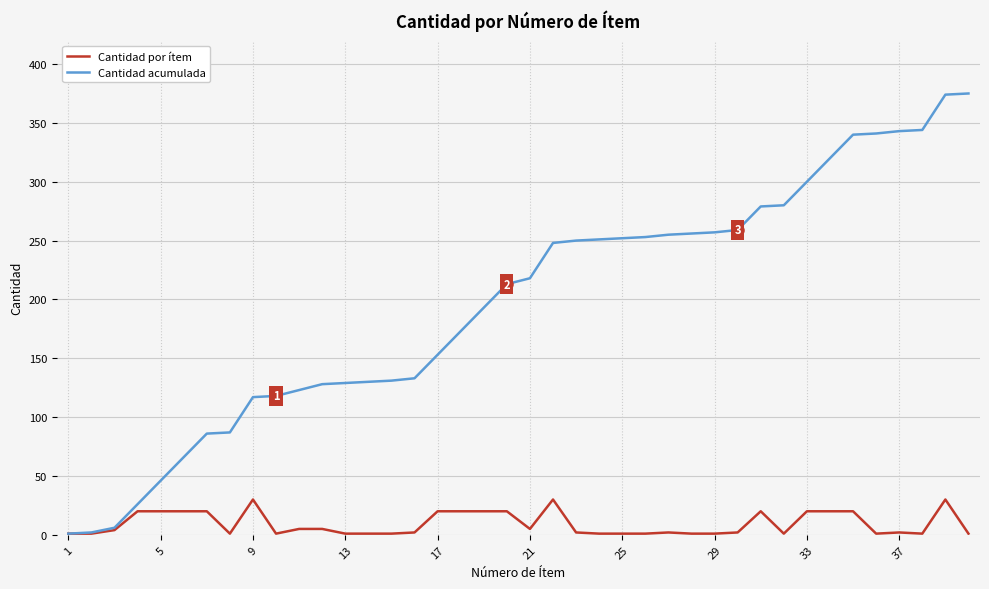

Which series has the largest range (max minus min)?

Cantidad acumulada